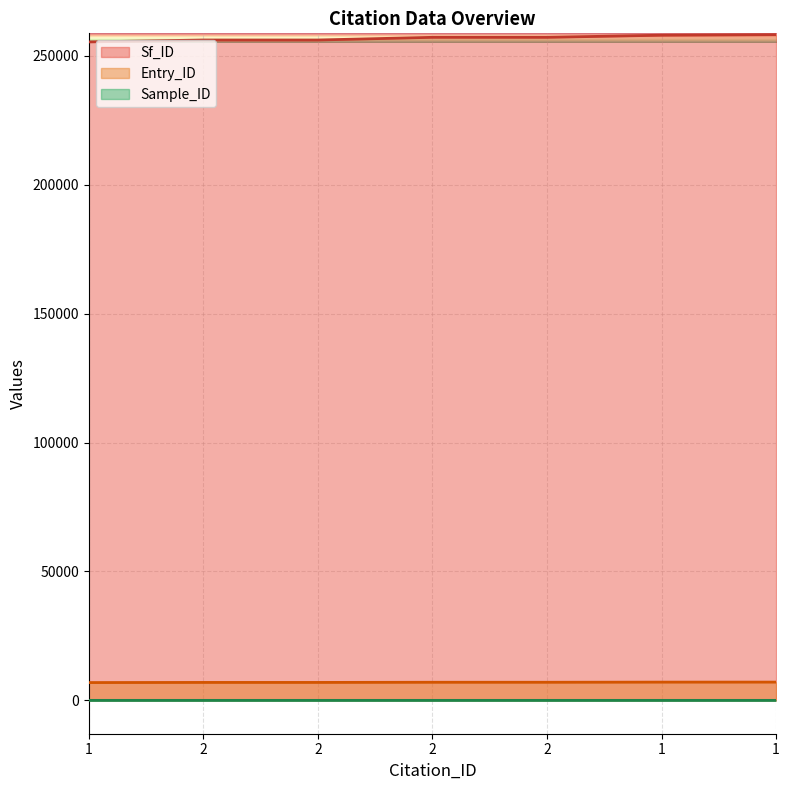

What is the difference between the Sample_ID values at 1 and 2?

1